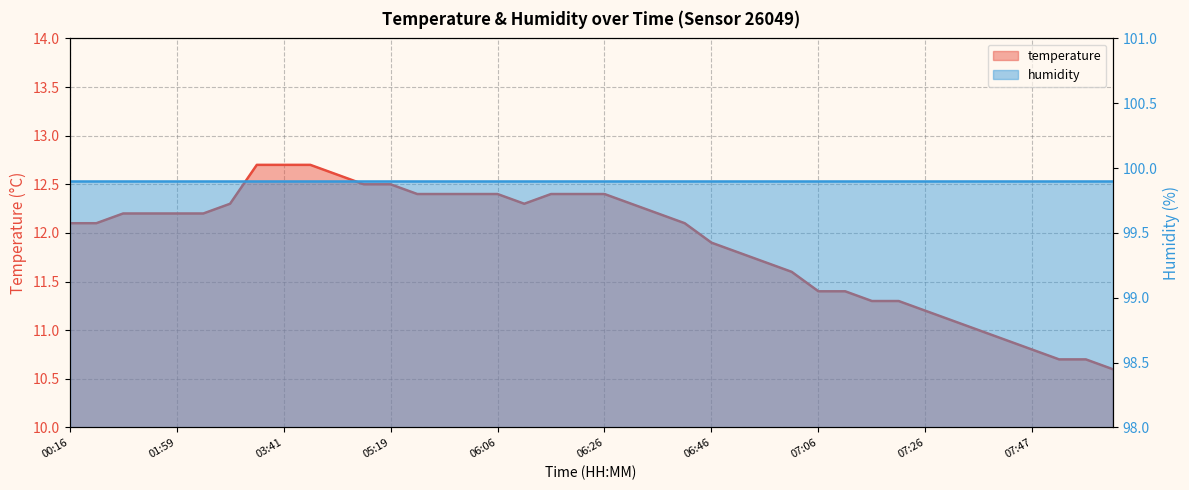

What is the smallest value displayed?

10.6